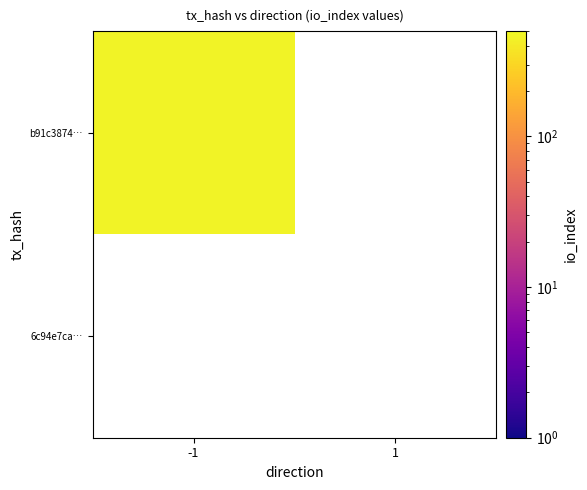

Reading left to right, transcribe all the data shown in this chart.

b91c387427f7209b64e54ea78bd46db78f38f18: 454	0
6c94e7cadc15b625f6f504da16b569137122ab7: 0	0